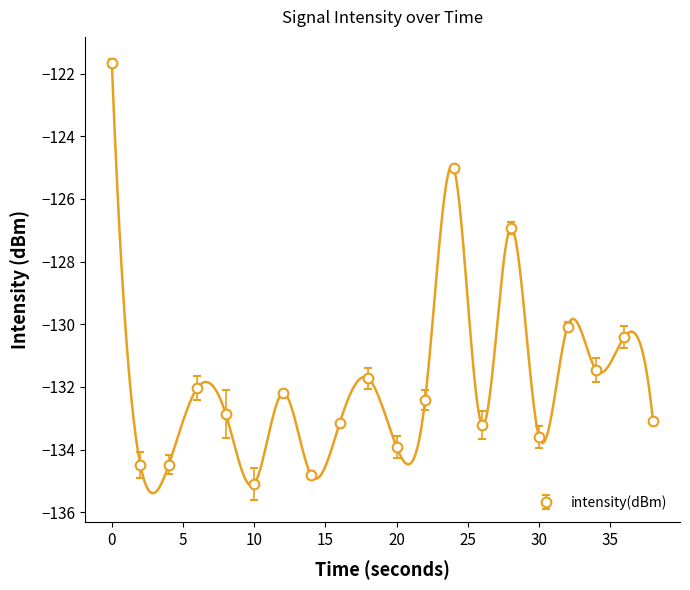

Which label corresponds to the smallest value in the chart?

10